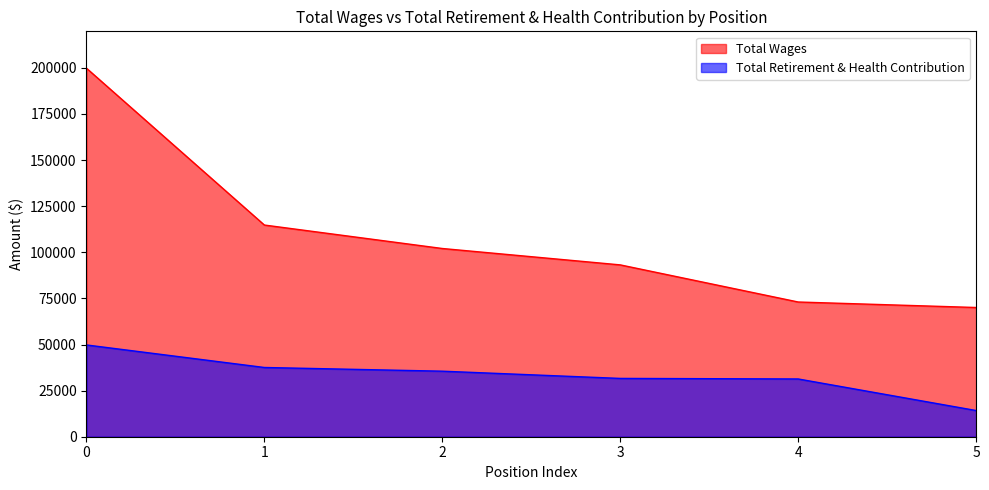

The Total Wages series shows 73052 at 4. True or false?

True